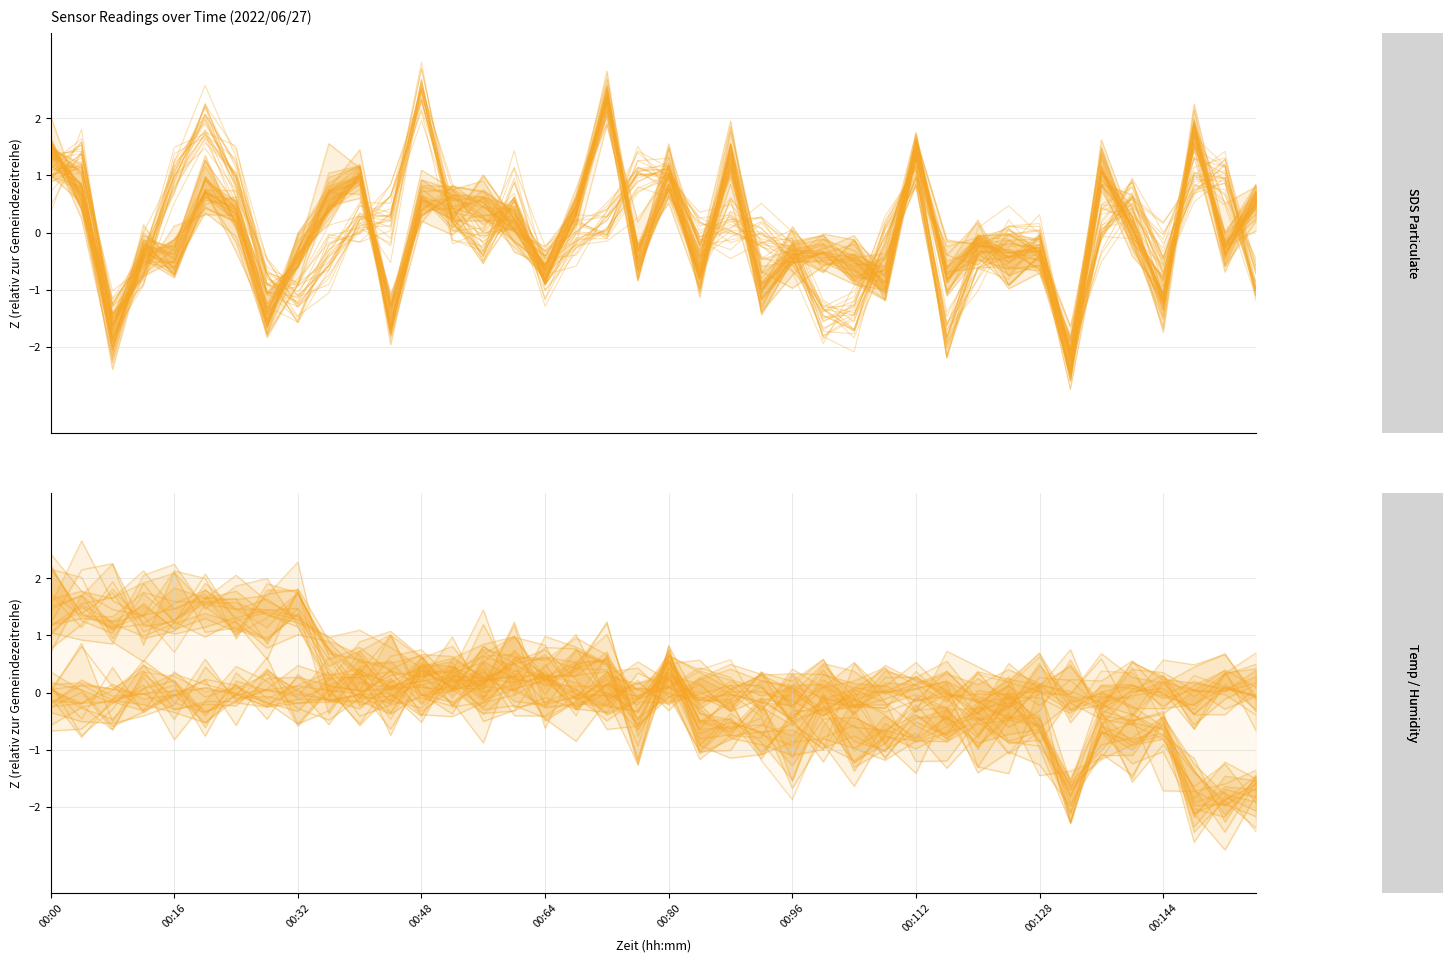

What is the average value of the Temp series?

-0.1